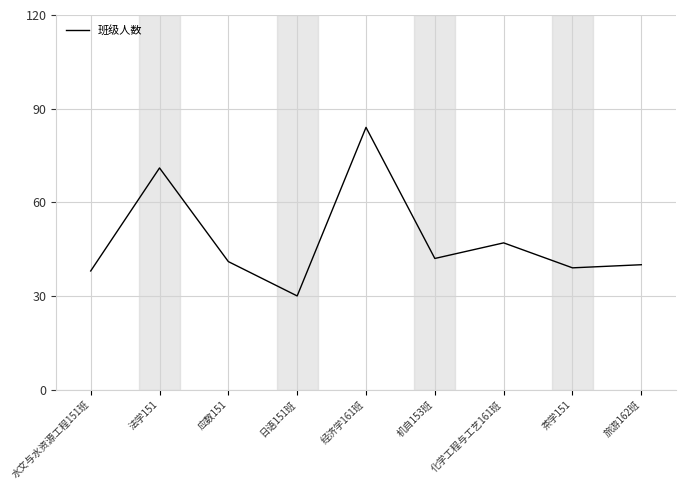

What position from the right is 应数151?

7